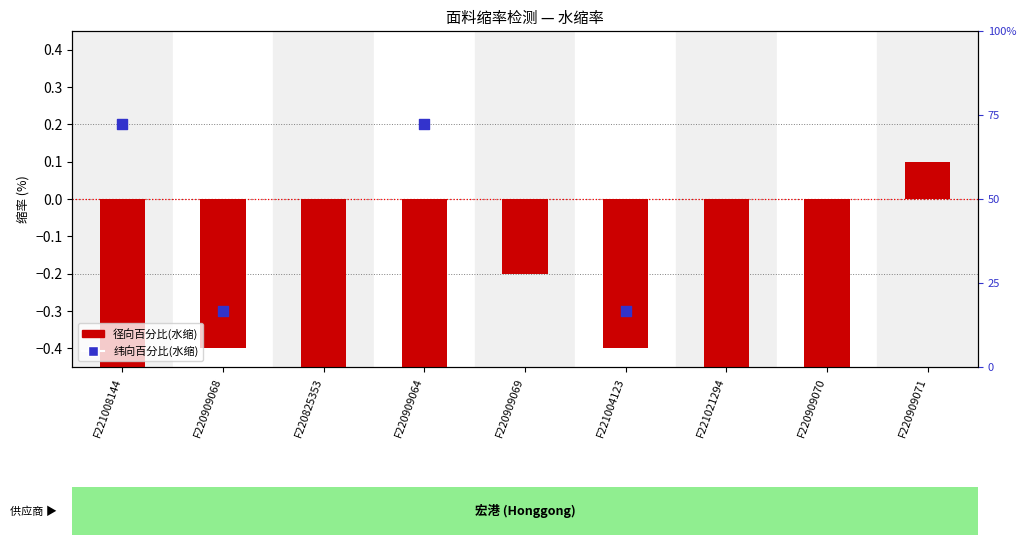

What are all the series names shown in the legend?

径向百分比(水缩), 纬向百分比(水缩)